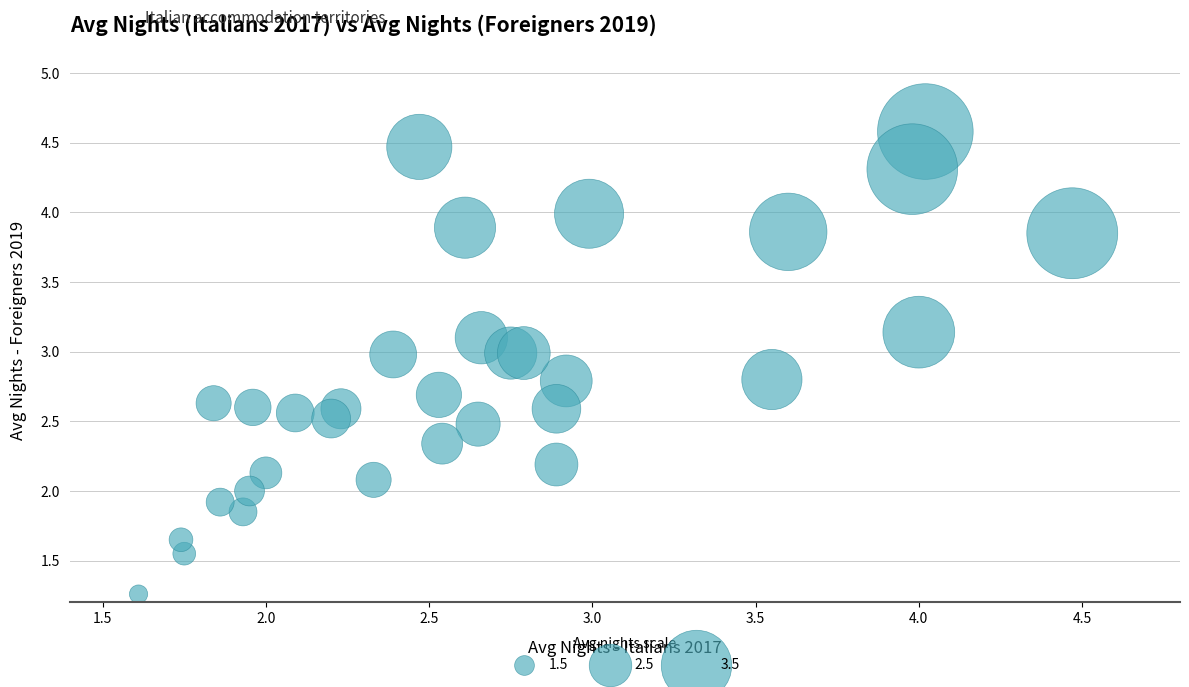

What is the range of Y values (max minus min)?

3.3